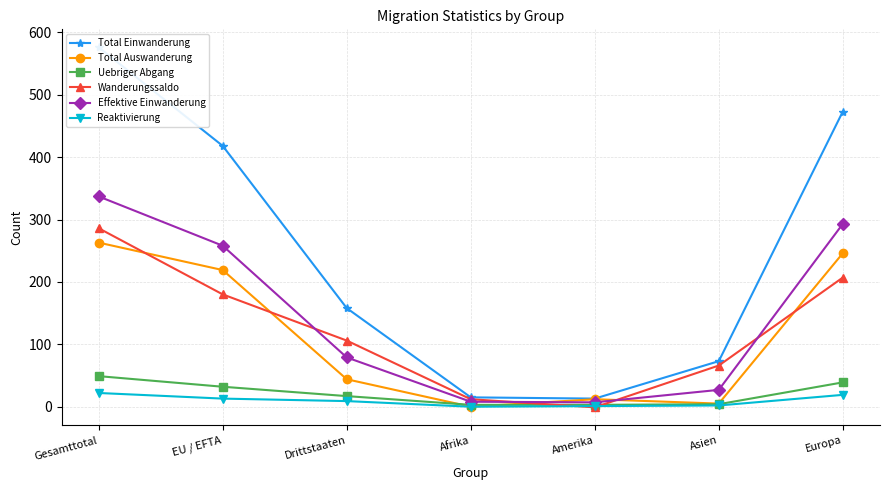

What is the spread (max minus min) of values at Drittstaaten?

149